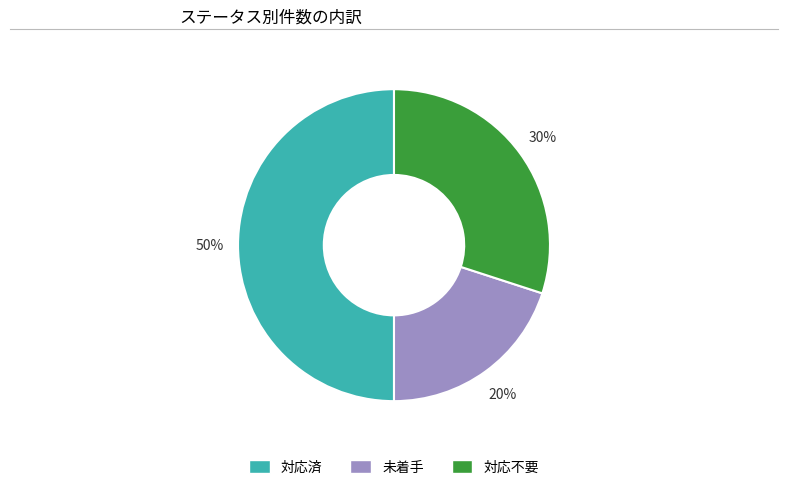

Between 未着手 and 対応済, which is larger?

対応済